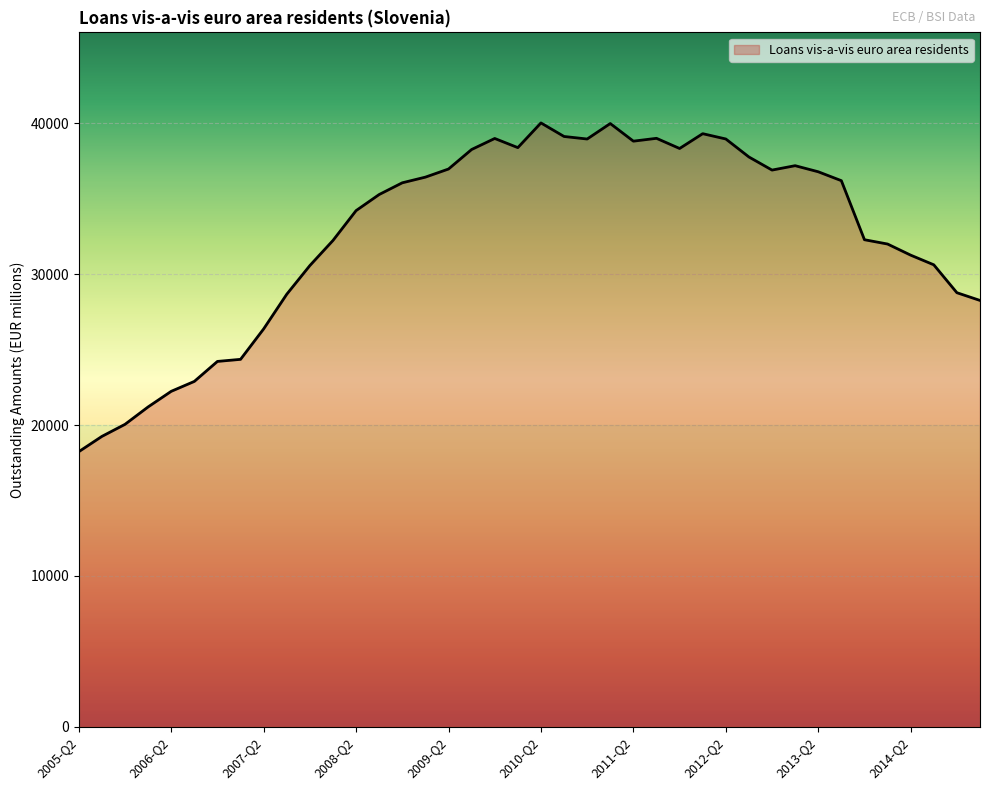

What is the smallest value displayed?

18235.9